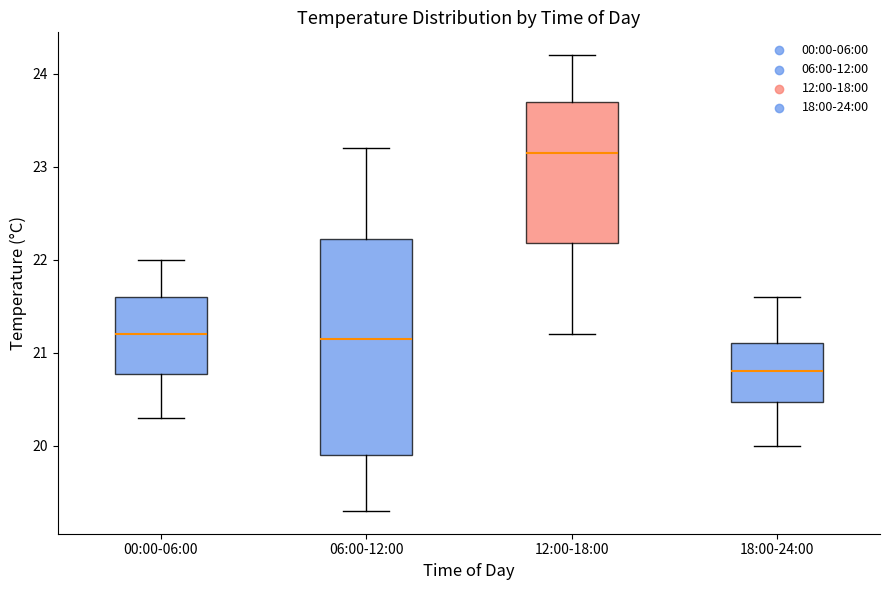

Which box's median line is the highest?

12:00-18:00